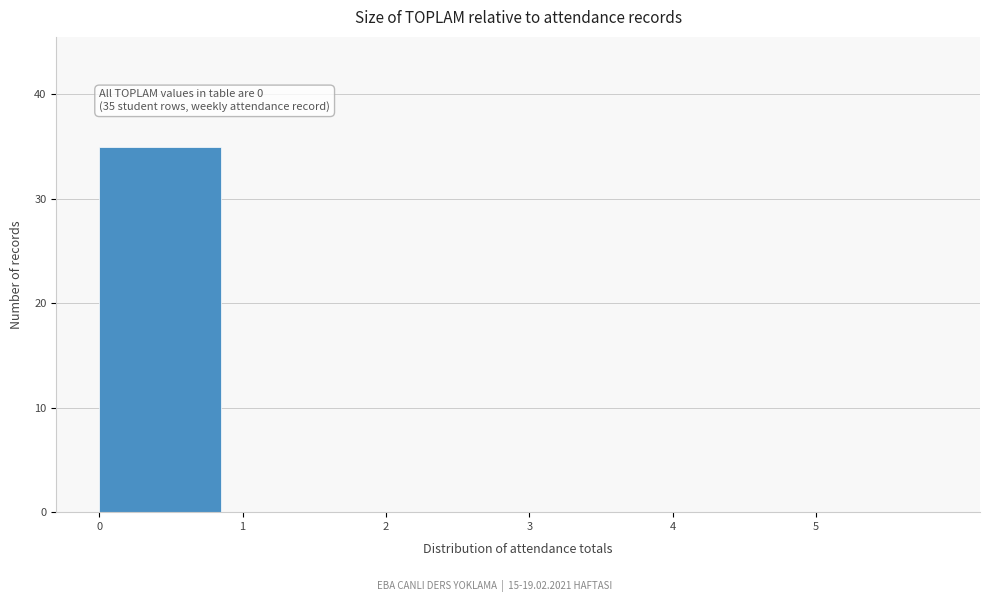

Which range on the x-axis has the tallest bar?

0 to 1